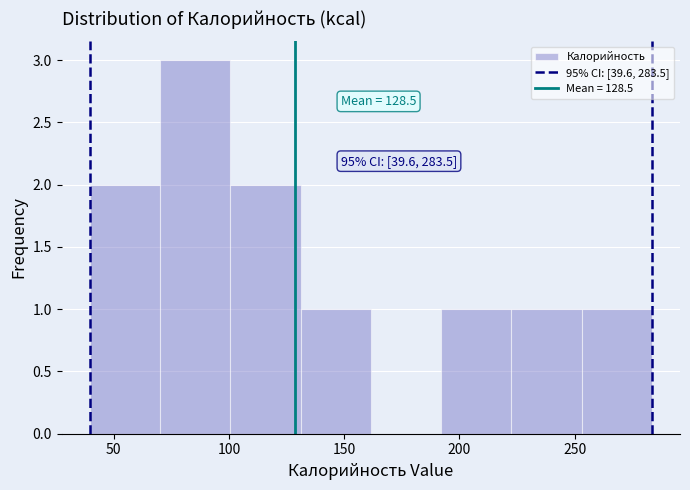

Which range on the x-axis has the tallest bar?

70 to 100